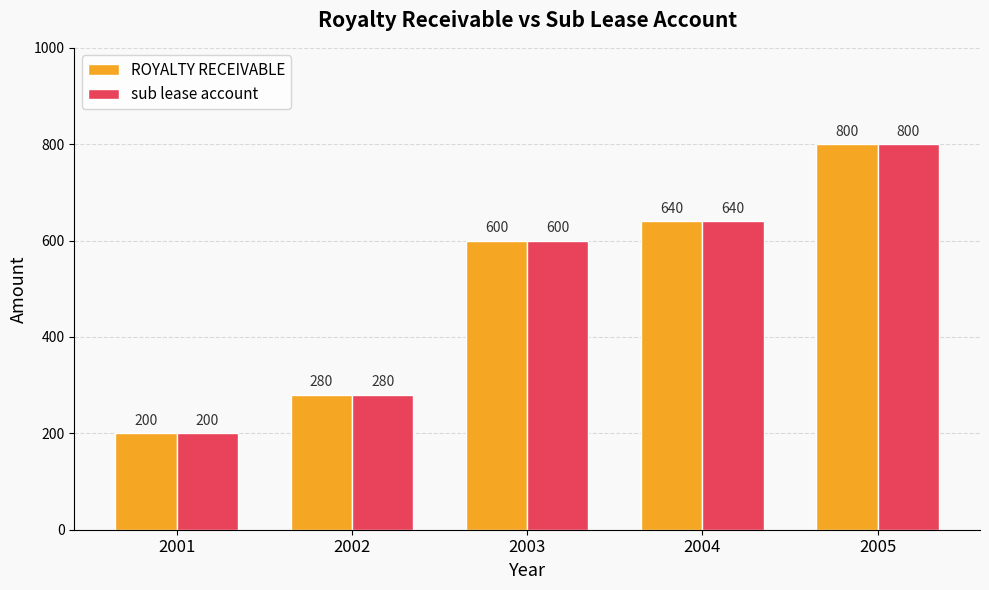

What is the value of the ROYALTY RECEIVABLE bar at the 4th from the left?

640